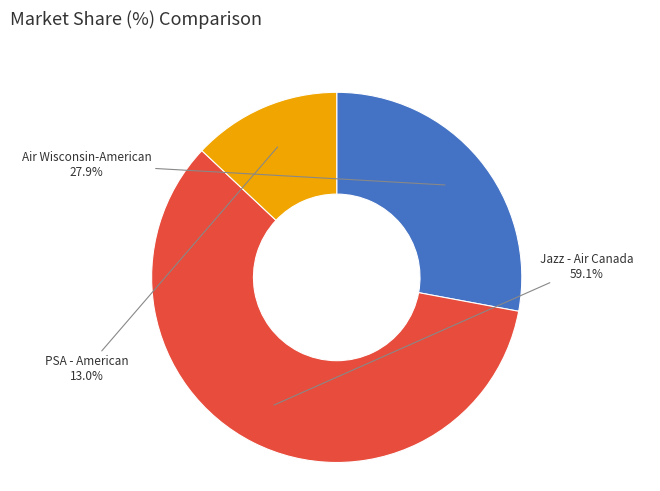

Is there any slice that represents more than half of the pie?

Yes